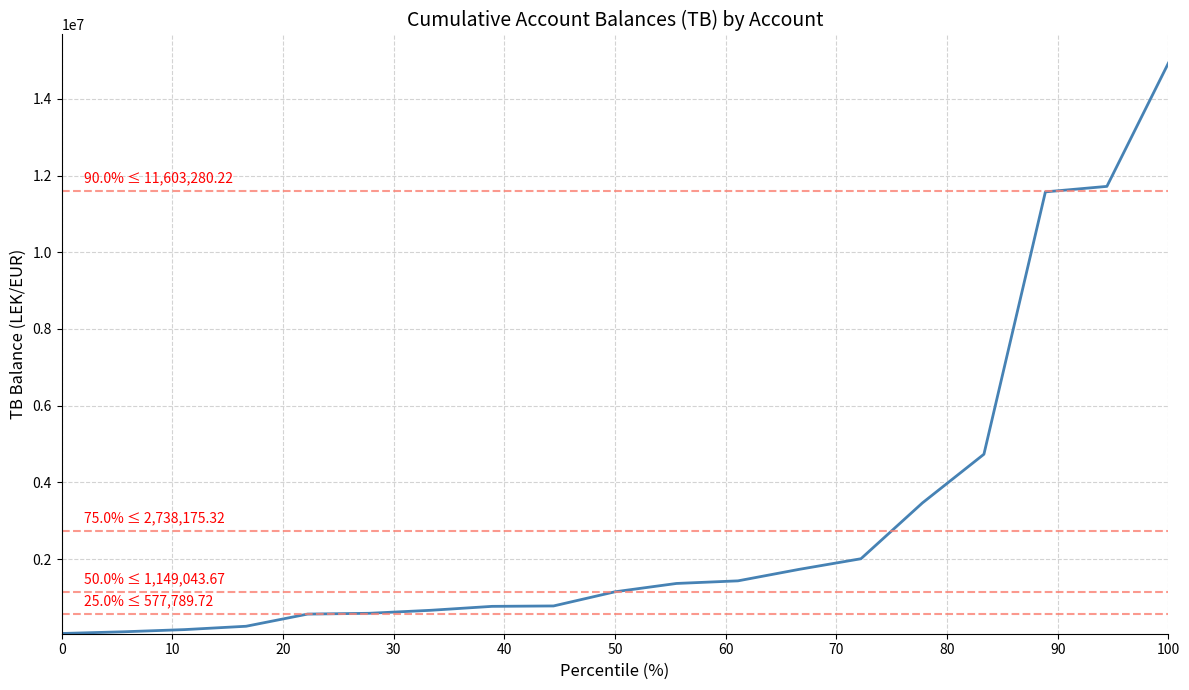

Is it true that the value at 50 is 1924605.5?

False